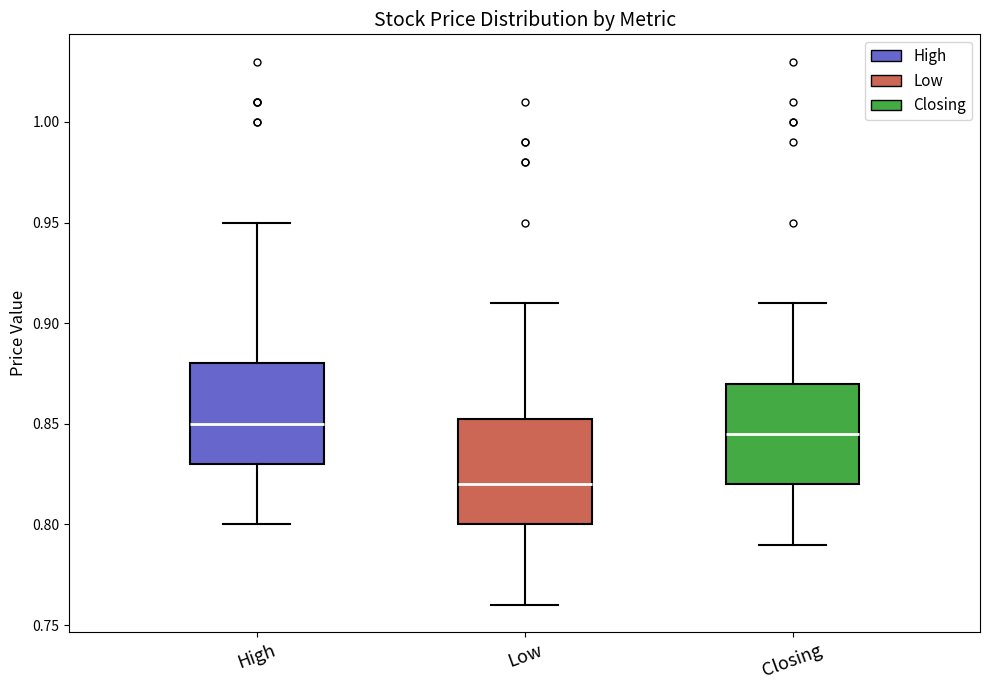

Reading left to right, read every box against the y-axis: the position of its median line, the range the box covers, and the ends of its whiskers. The values are not printed on the chart, so give them approximately, as read against the axis.

High: median 0.850, box 0.830 to 0.880, whiskers 0.800 to 0.950
Low: median 0.820, box 0.800 to 0.855, whiskers 0.760 to 0.910
Closing: median 0.845, box 0.820 to 0.870, whiskers 0.790 to 0.910